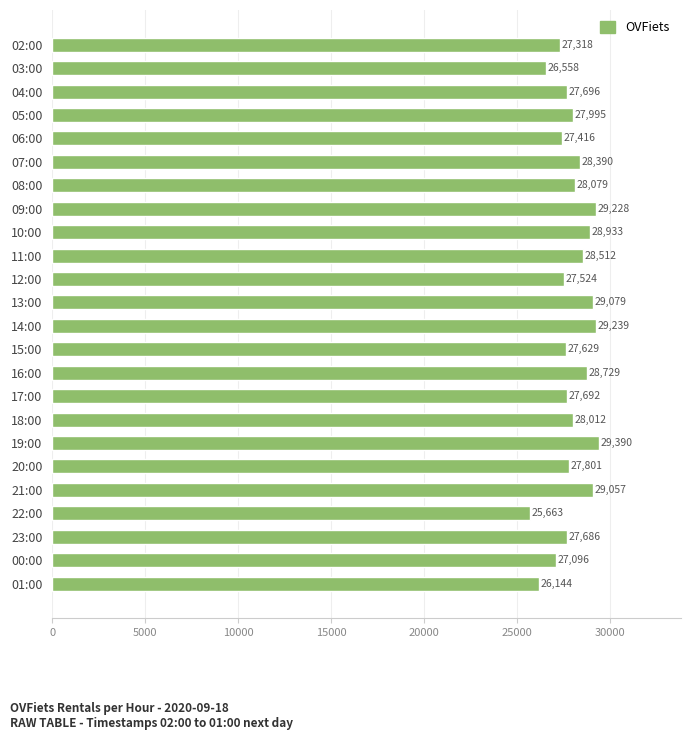

Rank the categories by value from highest to lowest.

19:00, 14:00, 09:00, 13:00, 21:00, 10:00, 16:00, 11:00, 07:00, 08:00, 18:00, 05:00, 20:00, 04:00, 17:00, 23:00, 15:00, 12:00, 06:00, 02:00, 00:00, 03:00, 01:00, 22:00